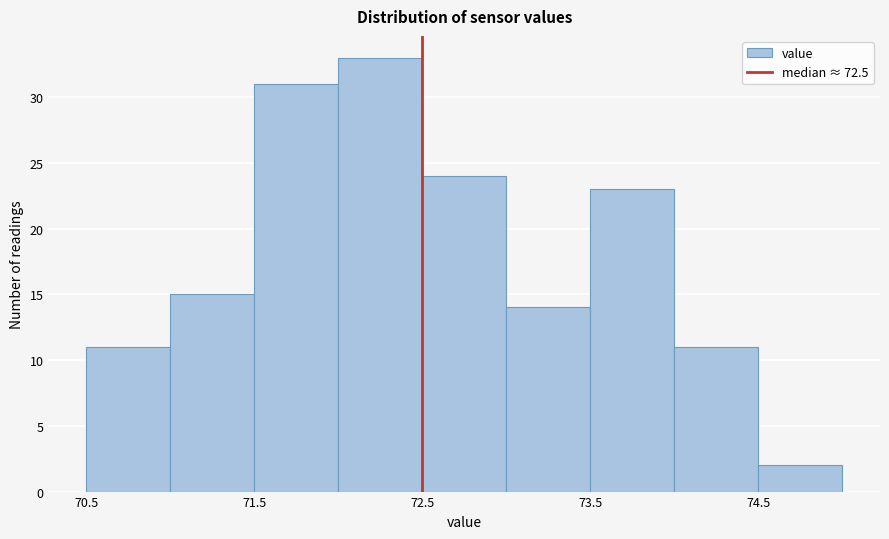

What is the height of the bar covering 73.0 to 73.5 on the x-axis? The values are not printed on the chart, so give them approximately, as read against the axis.

14